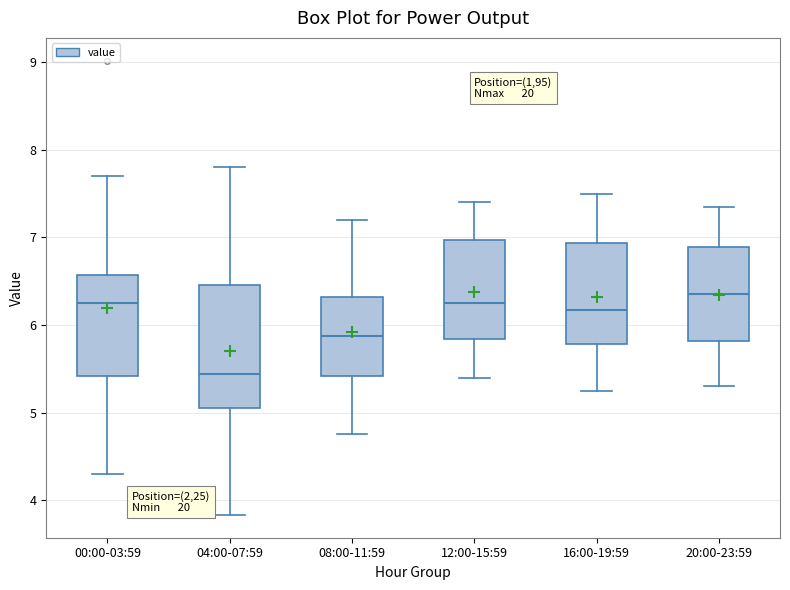

Which box's median line is the lowest?

04:00-07:59